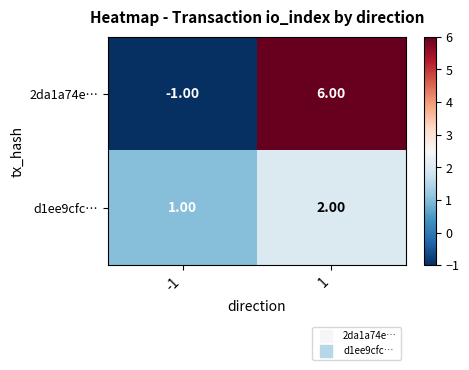

Count the number of data series in this chart.

2